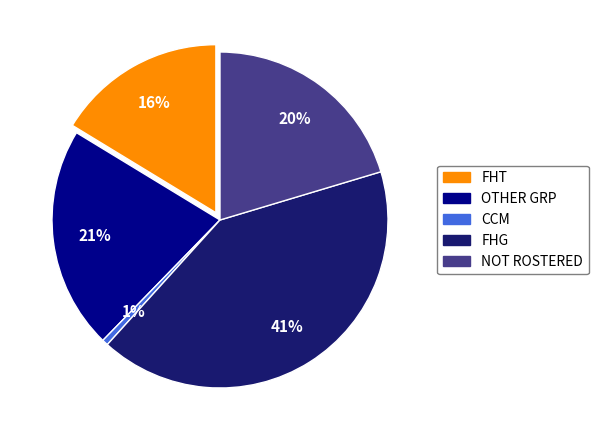

True or false: FHG accounts for 41% of the total.

True